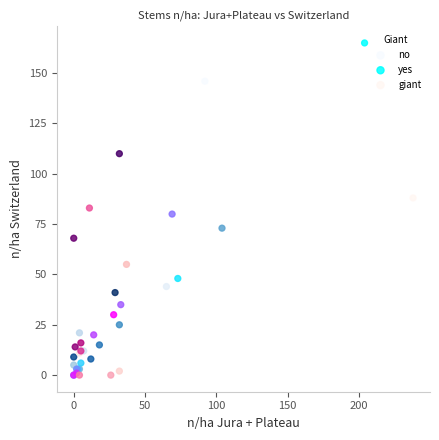

Which series has the widest spread of Y values?

yes